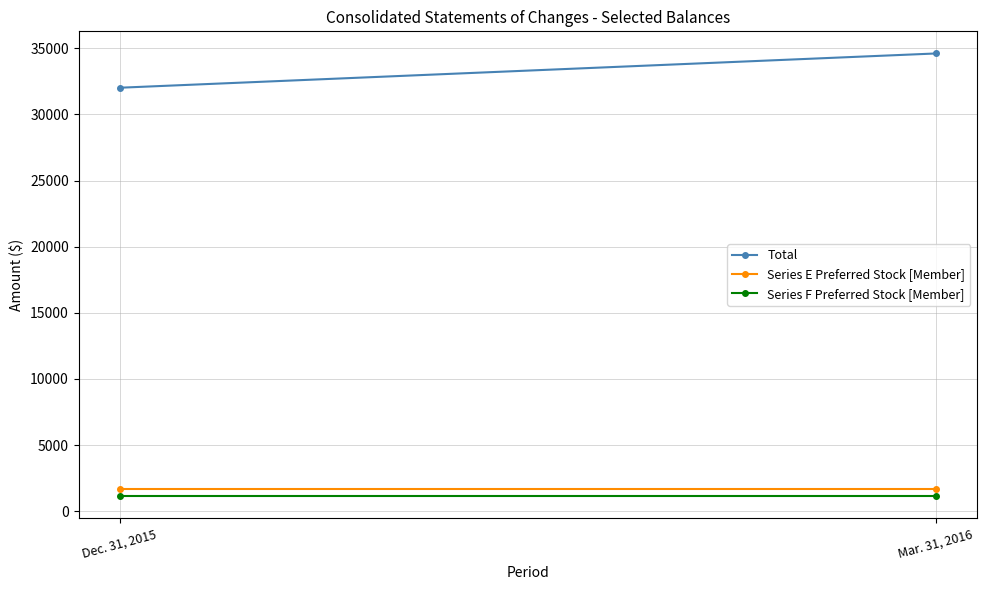

At how many categories does at least one series exceed 3224?

2